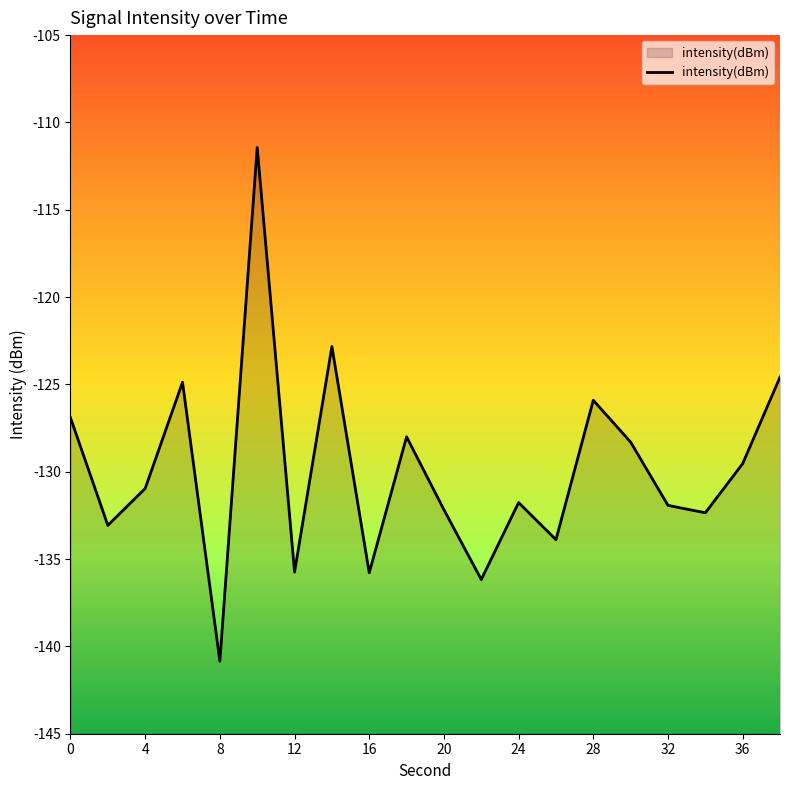

What is the average value?

-129.9